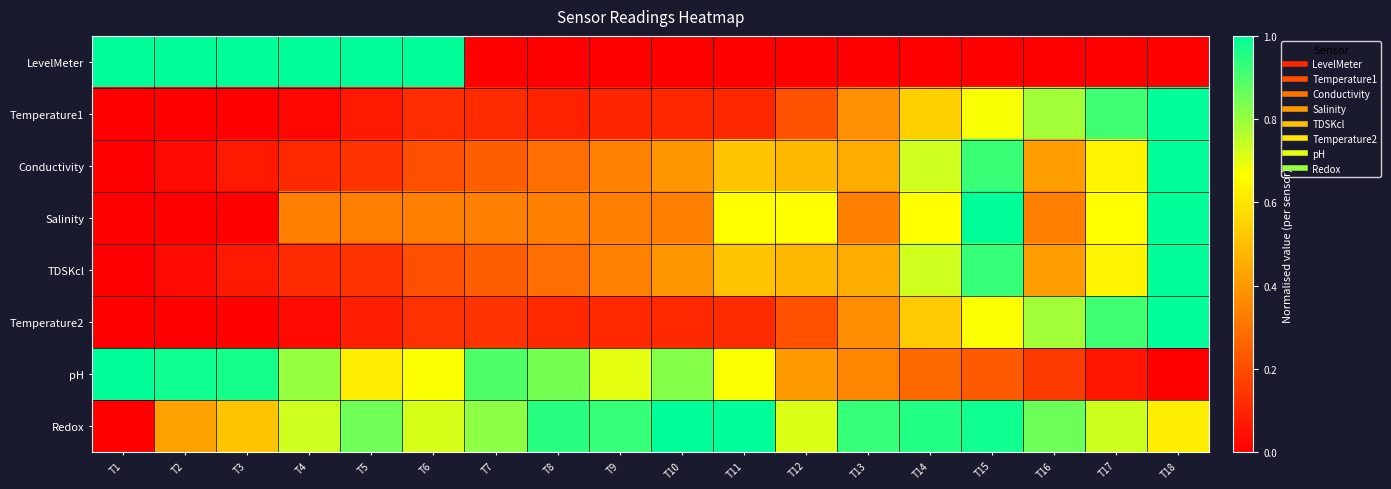

Between T3 and T11, which series saw the biggest shift?

LevelMeter